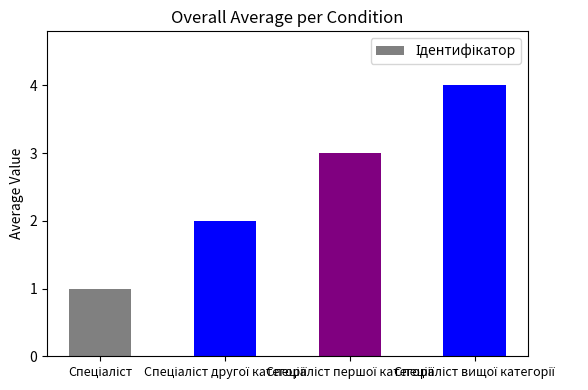

What is the difference between the maximum and minimum values?

3